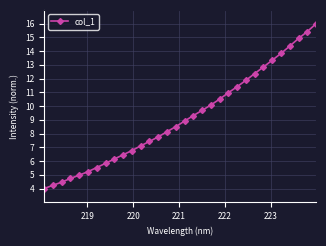

What is the value of the 6th point from the left?

5.2